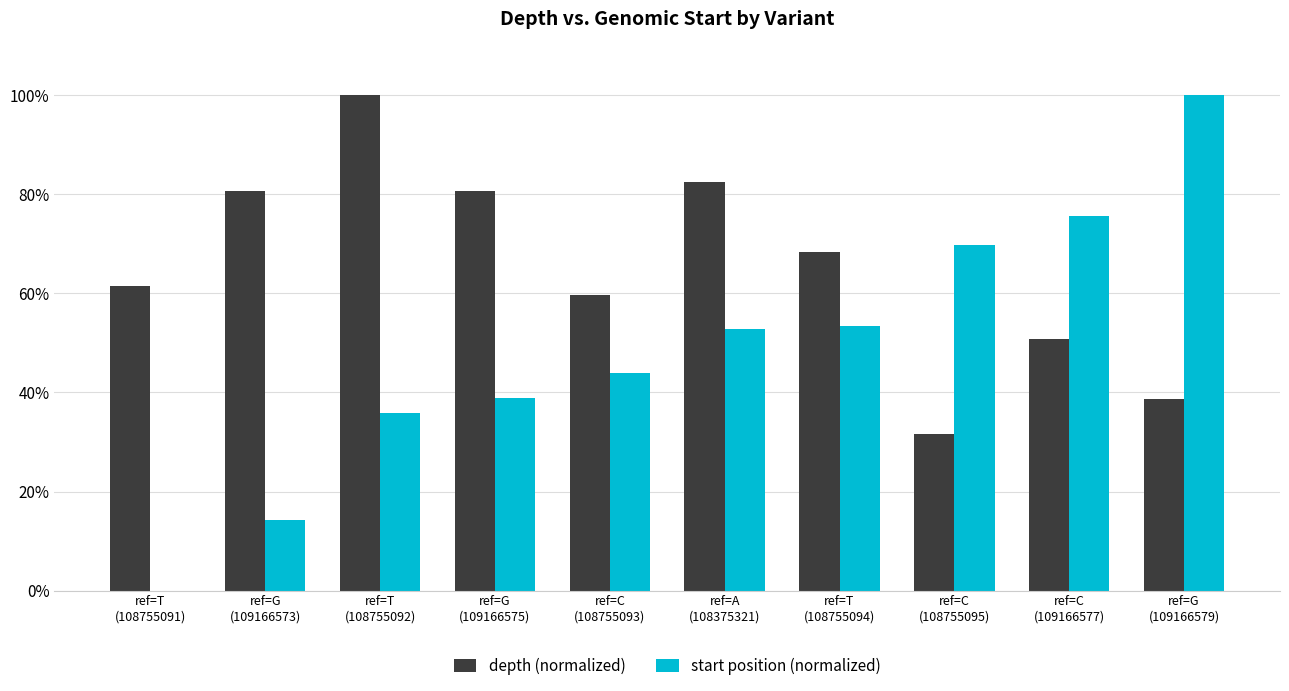

What is the sum of all depth (normalized) values?

654.4